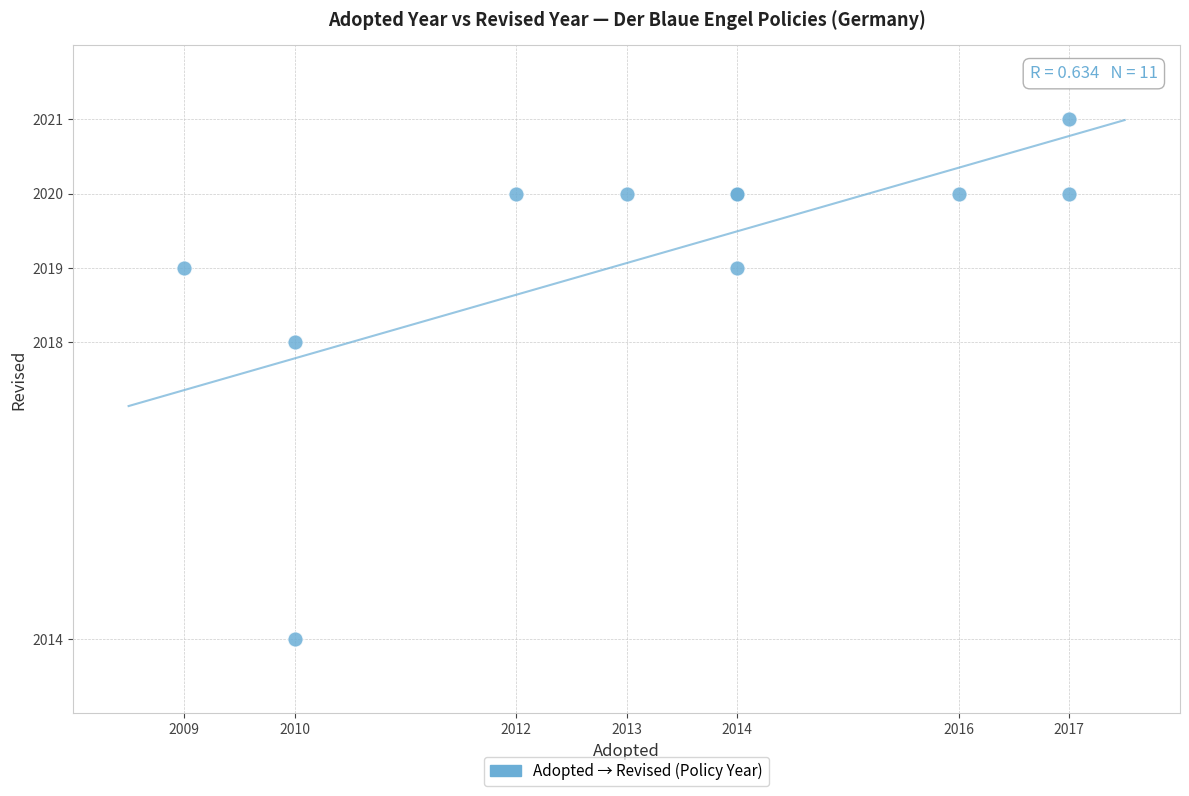

What Y value in the scatter plot is closest to 2017?

2018